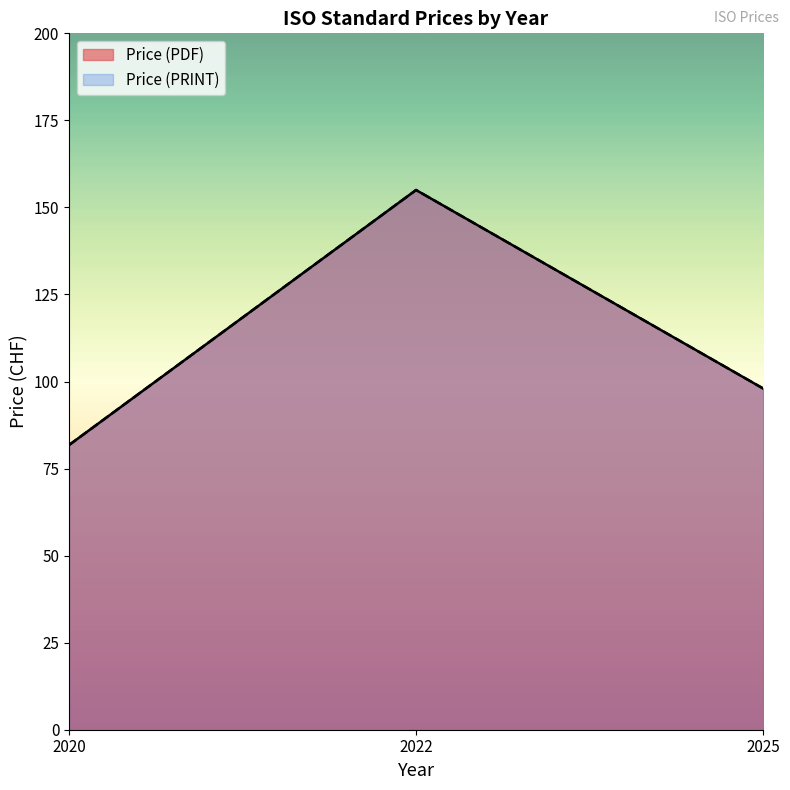

At which category does Price (PDF) reach its first local valley?

2020